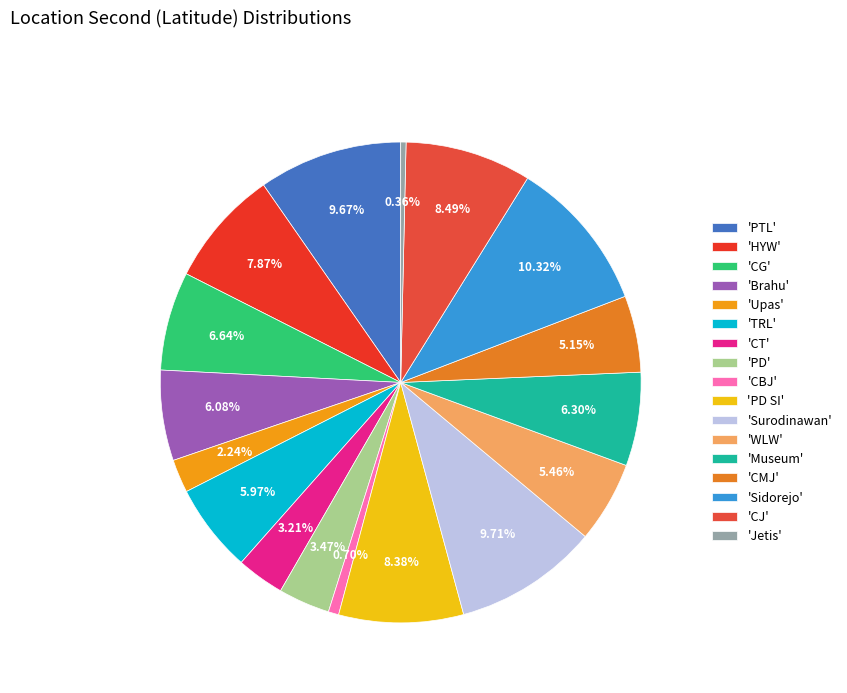

To the nearest percent, what is the average slice percentage?

6%